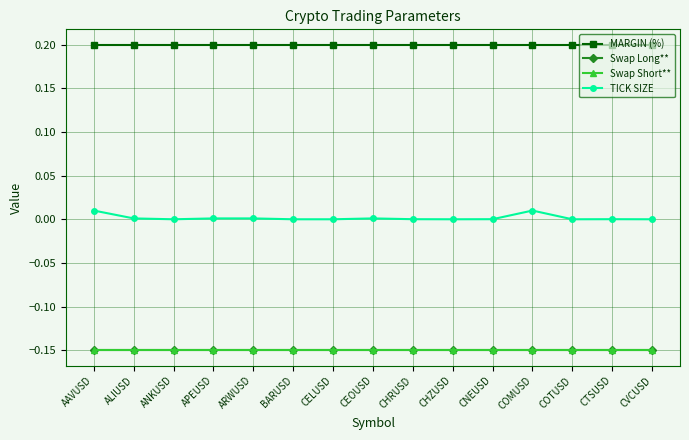

At how many categories does at least one series exceed 0?

15